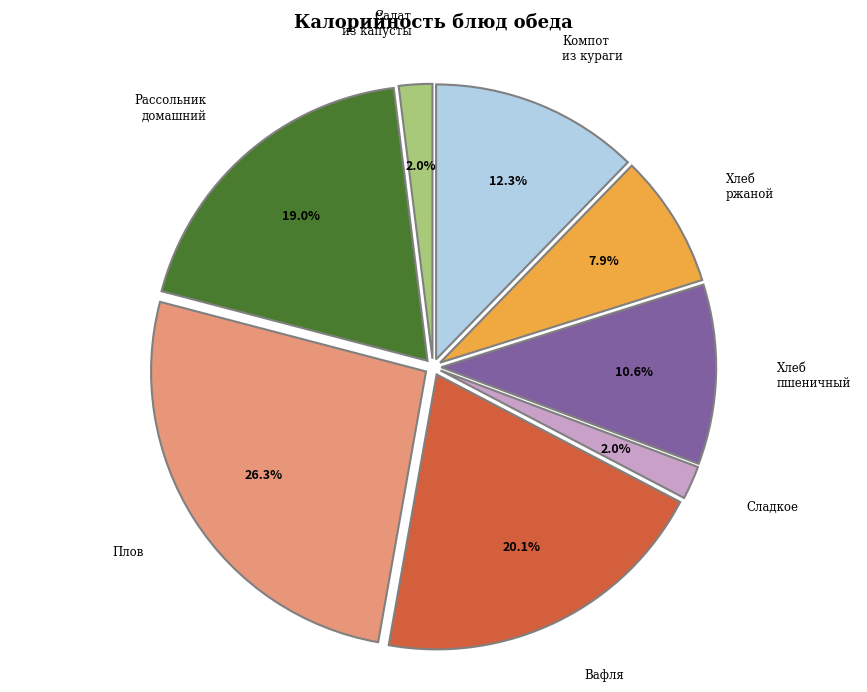

Is there a majority slice in this chart?

No